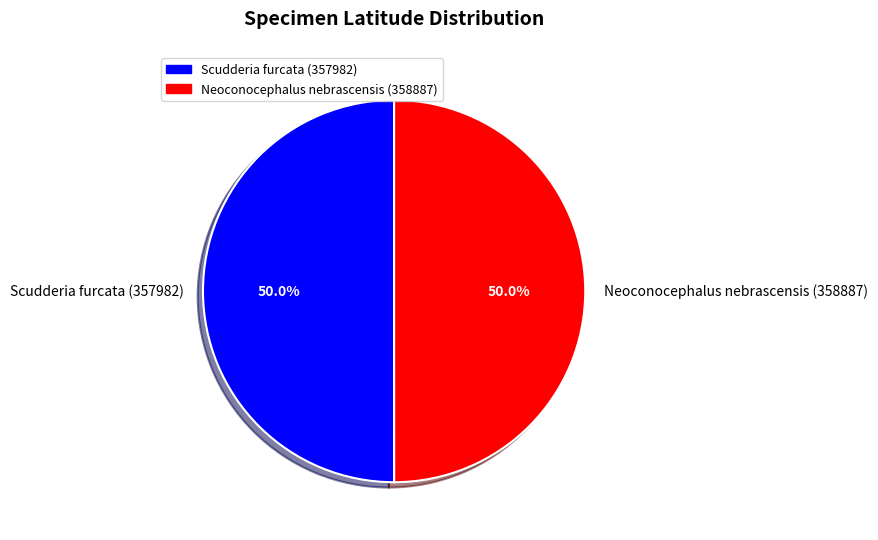

To the nearest percent, what is the combined percentage of Neoconocephalus nebrascensis (358887) and Scudderia furcata (357982)?

100%